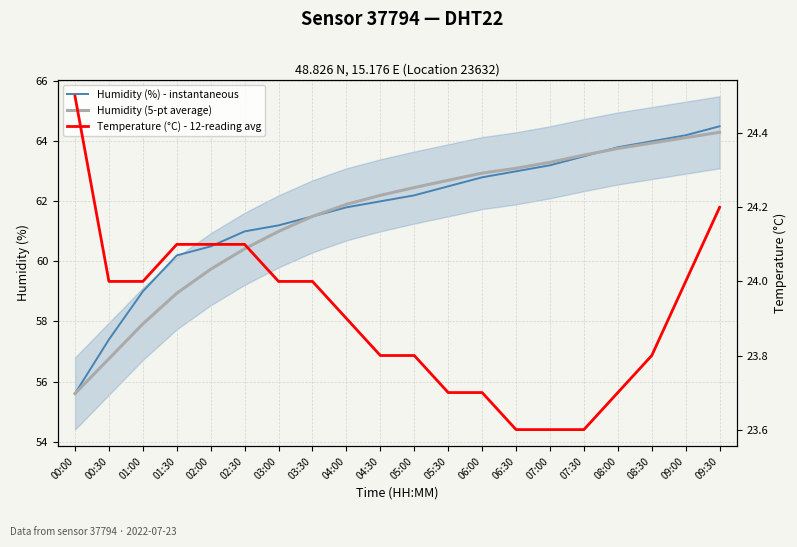

Reading right to left, transcribe all the data shown in this chart.

Humidity (%) - instantaneous: 09:30=64.5	09:00=64.2	08:30=64.0	08:00=63.8	07:30=63.5	07:00=63.2	06:30=63.0	06:00=62.8	05:30=62.5	05:00=62.2	04:30=62.0	04:00=61.8	03:30=61.5	03:00=61.2	02:30=61.0	02:00=60.5	01:30=60.2	01:00=59.0	00:30=57.4	00:00=55.6
Humidity (5-pt average): 09:30=64.3	09:00=64.1	08:30=63.9	08:00=63.8	07:30=63.5	07:00=63.3	06:30=63.1	06:00=62.9	05:30=62.7	05:00=62.5	04:30=62.2	04:00=61.9	03:30=61.5	03:00=61.0	02:30=60.4	02:00=59.7	01:30=58.9	01:00=57.9	00:30=56.8	00:00=55.6
Temperature (°C) - 12-reading avg: 09:30=24.2	09:00=24.0	08:30=23.8	08:00=23.7	07:30=23.6	07:00=23.6	06:30=23.6	06:00=23.7	05:30=23.7	05:00=23.8	04:30=23.8	04:00=23.9	03:30=24.0	03:00=24.0	02:30=24.1	02:00=24.1	01:30=24.1	01:00=24.0	00:30=24.0	00:00=24.5